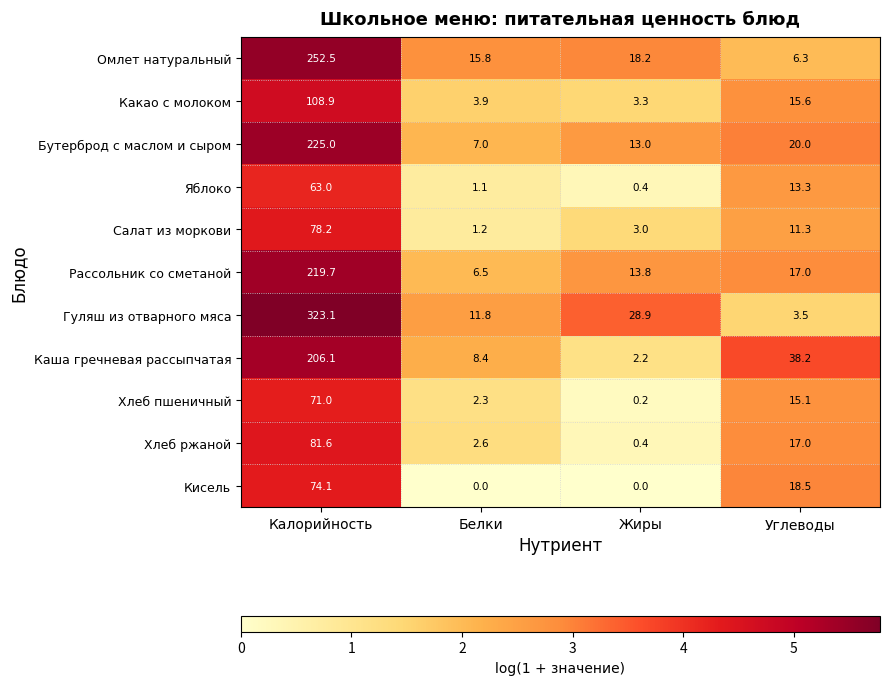

List the series in order of their peak value, lowest first.

Яблоко, Хлеб пшеничный, Кисель, Салат из моркови, Хлеб ржаной, Какао с молоком, Каша гречневая рассыпчатая, Рассольник со сметаной, Бутерброд с маслом и сыром, Омлет натуральный, Гуляш из отварного мяса